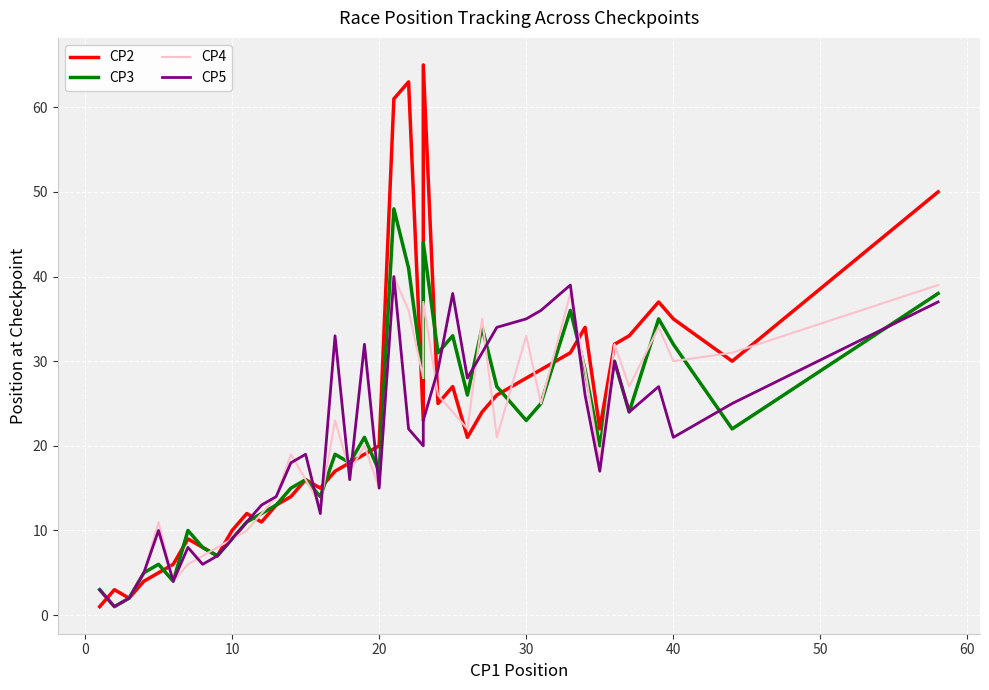

What is the difference between the second highest and second lowest values in the CP4 series?

37